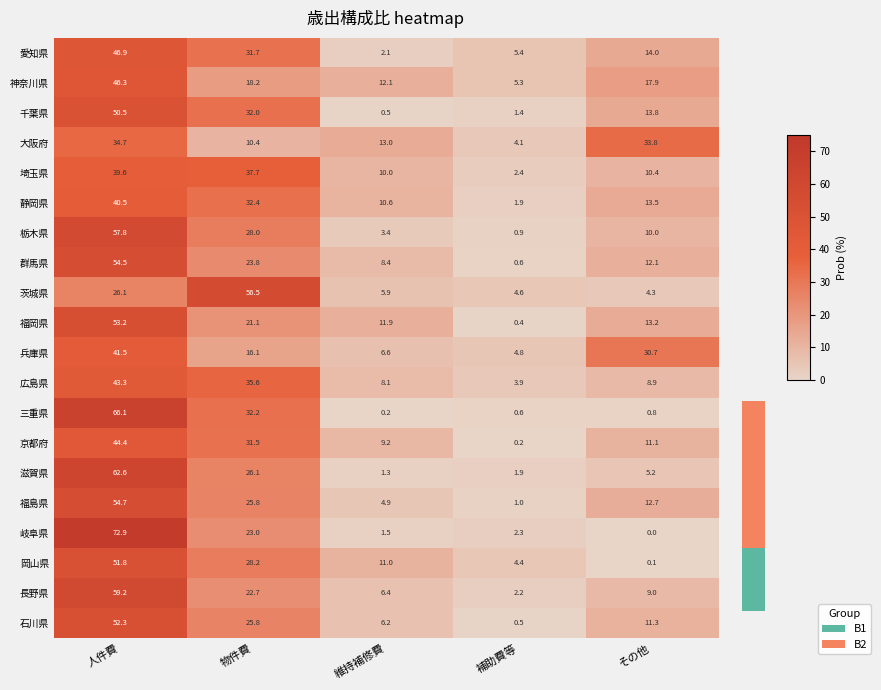

At which label does 岡山県 first exceed 11?

人件費